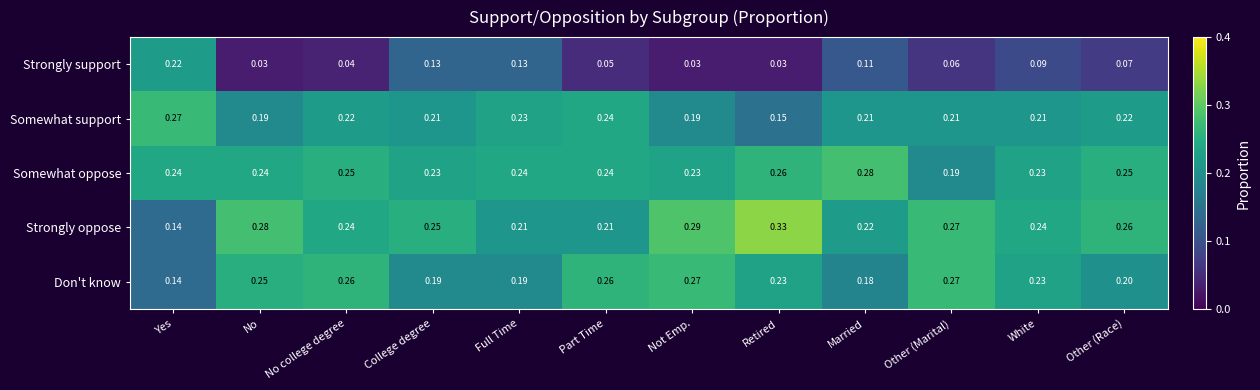

How many distinct data groups are displayed?

5